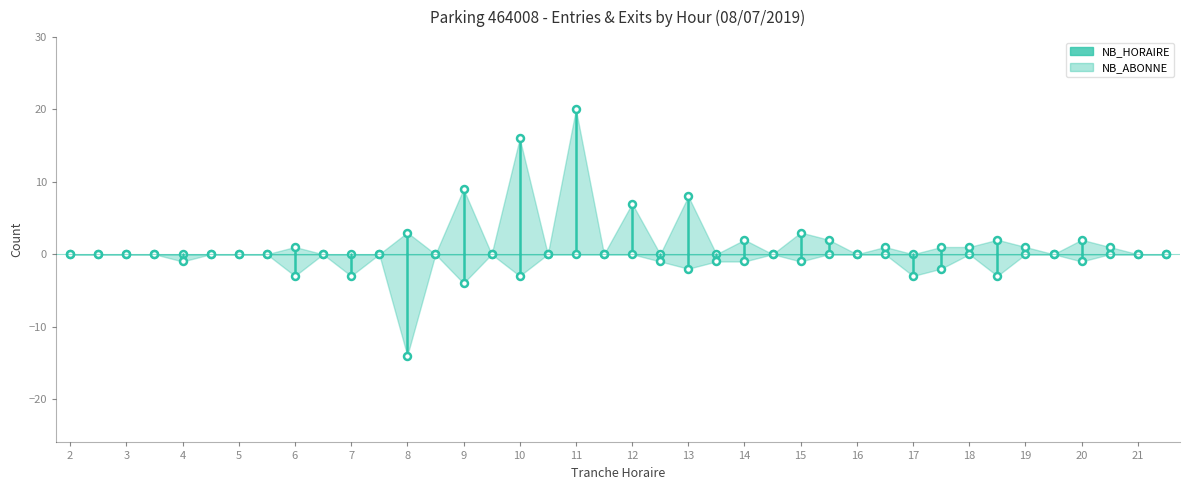

Is the value of NB_ABONNE at 2 greater than the value of NB_HORAIRE at 17?

No